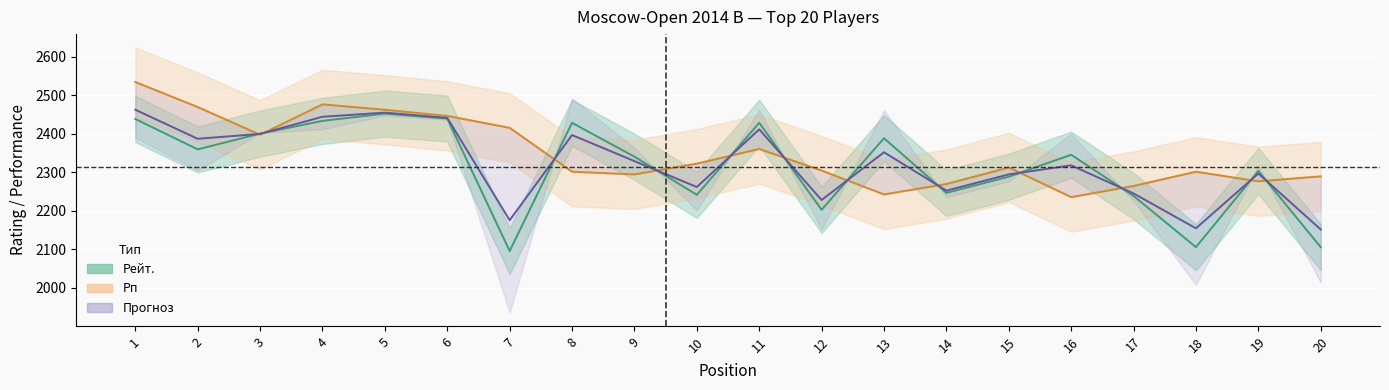

At which label is Рп closest to 2384?

3